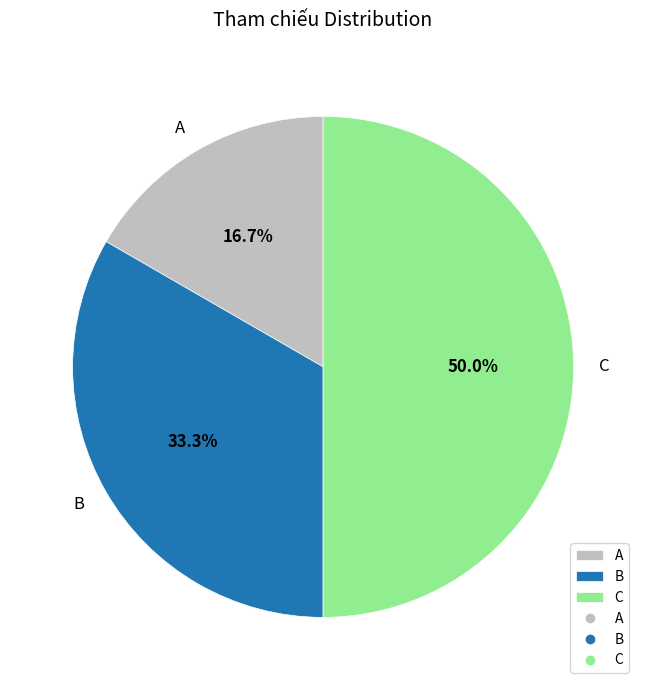

Which has a higher value, A or B?

B